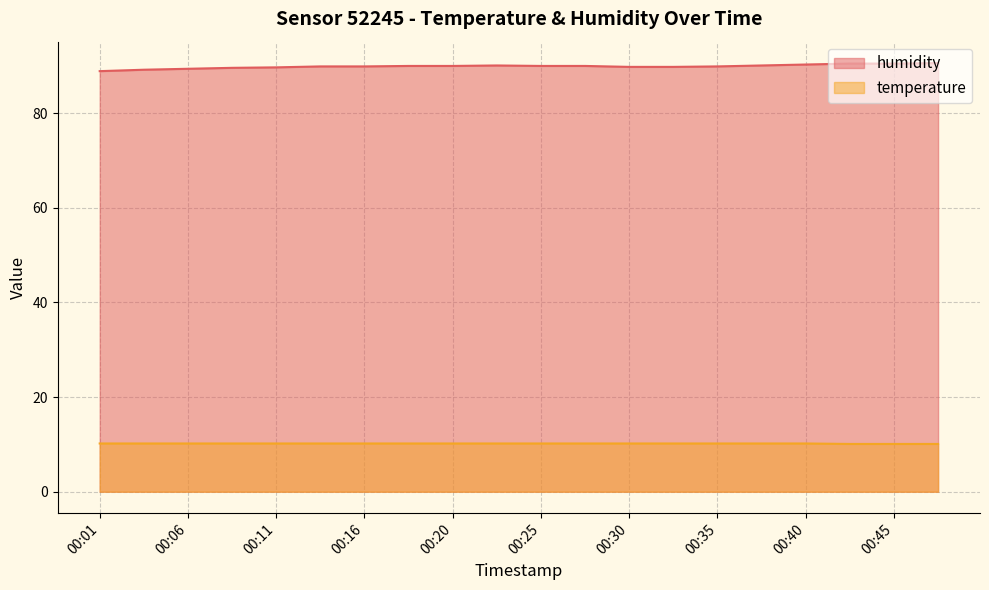

Between 00:16 and 00:42, which series saw the biggest shift?

humidity